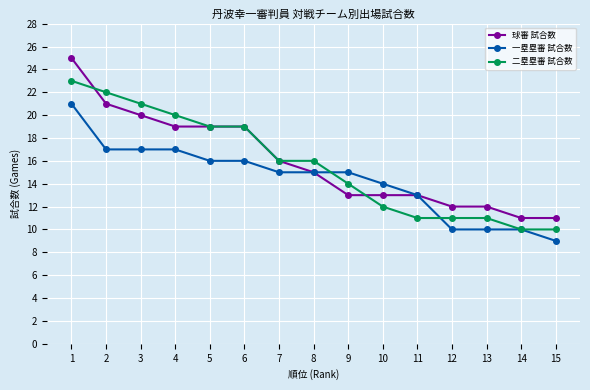

True or false: 二塁塁審 試合数 has a value of 4 at 13.

False